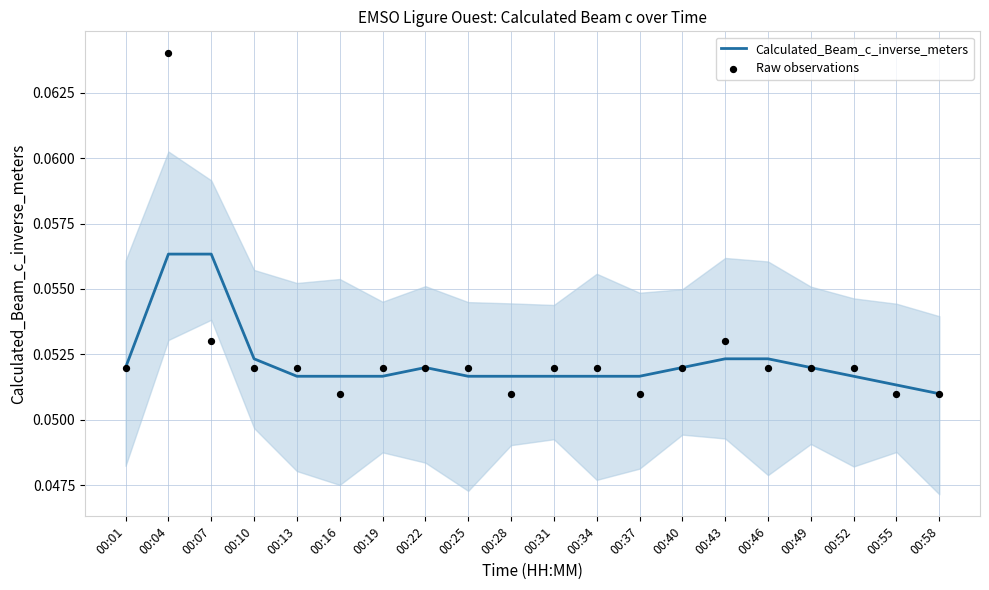

At how many categories does at least one series exceed 0?

20